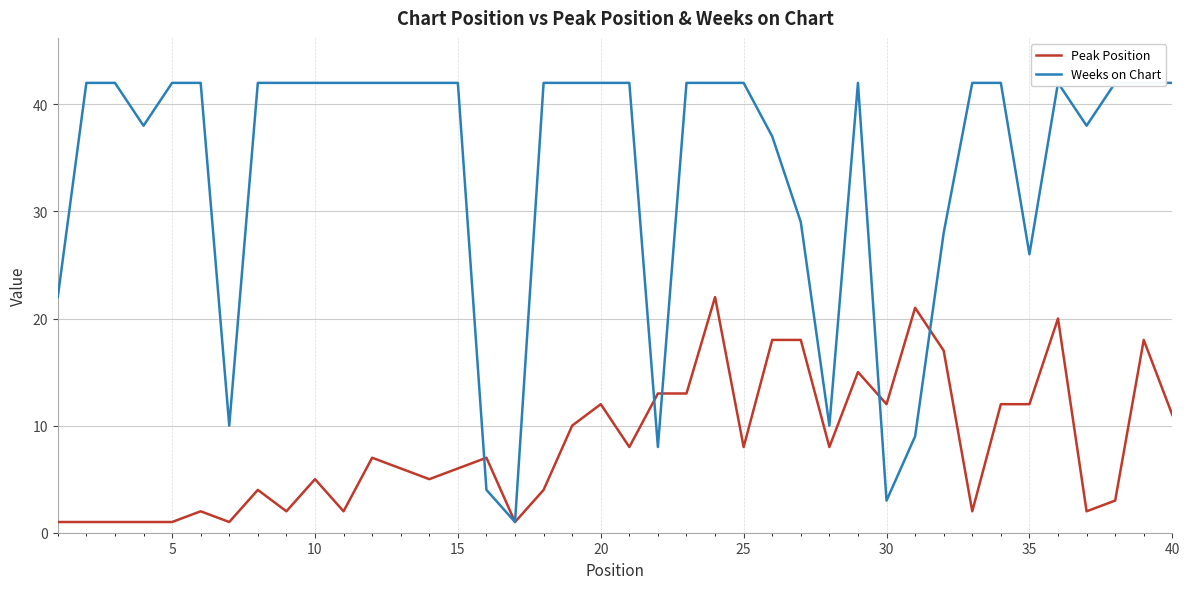

What is the highest value of the Peak Position series?

22